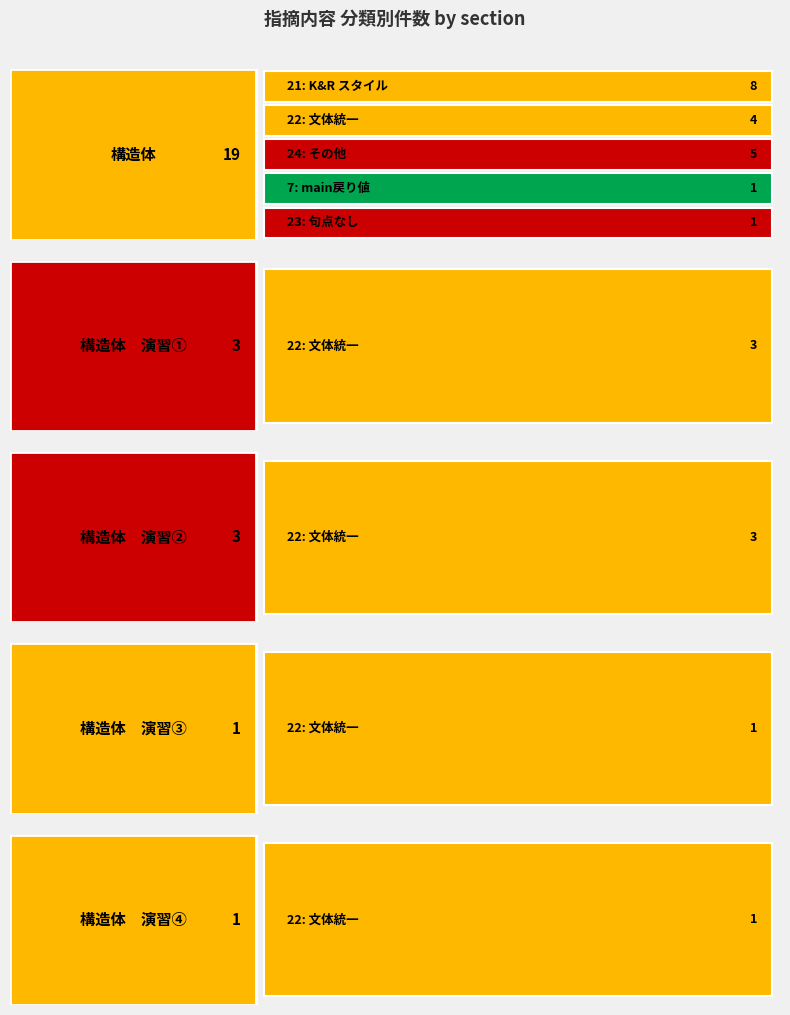

What position from the right is 構造体　演習①?

4